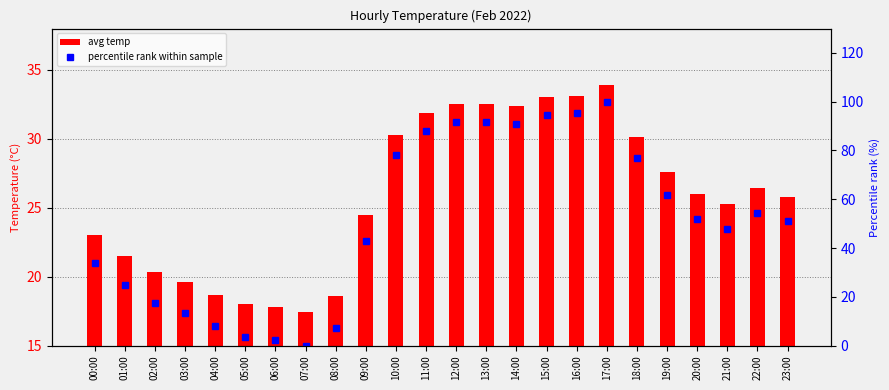

What is the difference between the second highest and minimum values in the percentile rank within sample series?

95.2